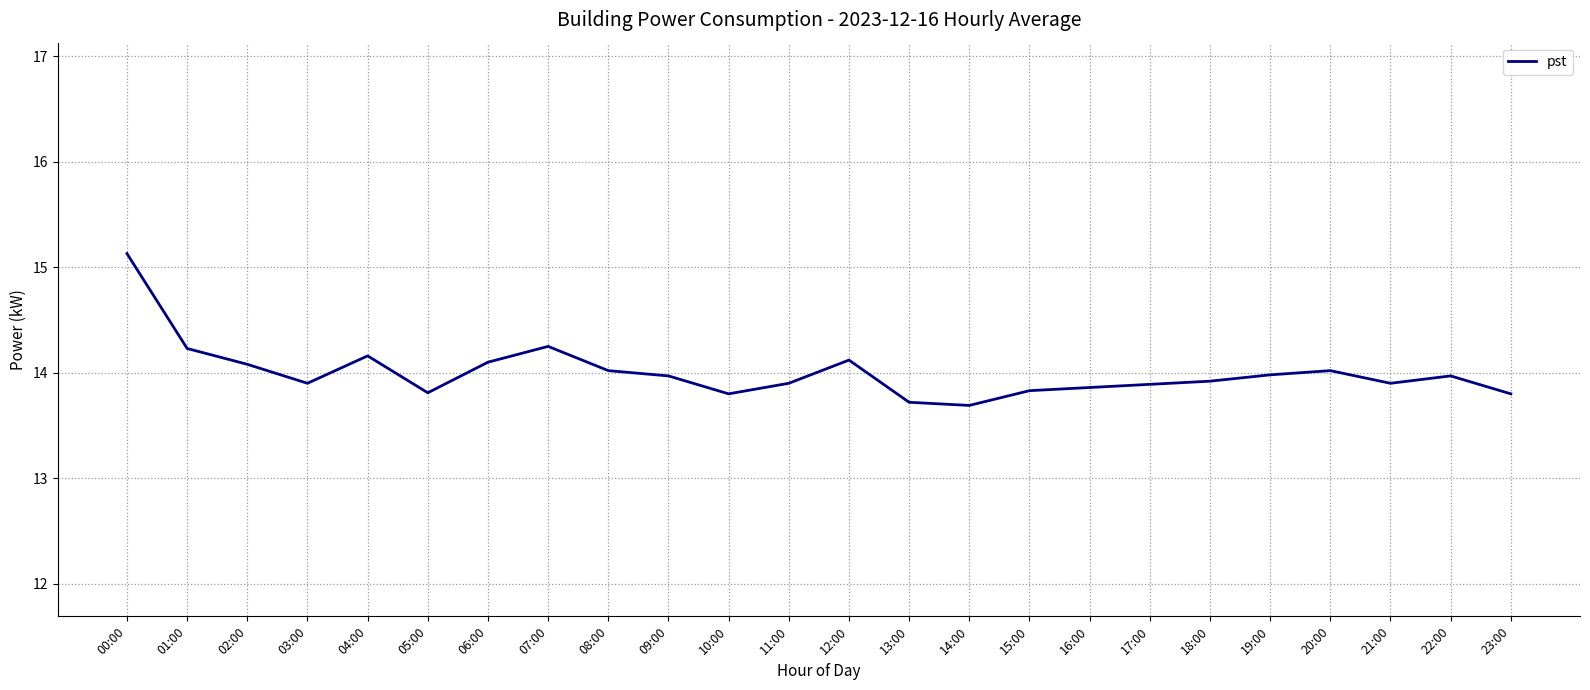

What is the approximate value at 09:00?

14.0